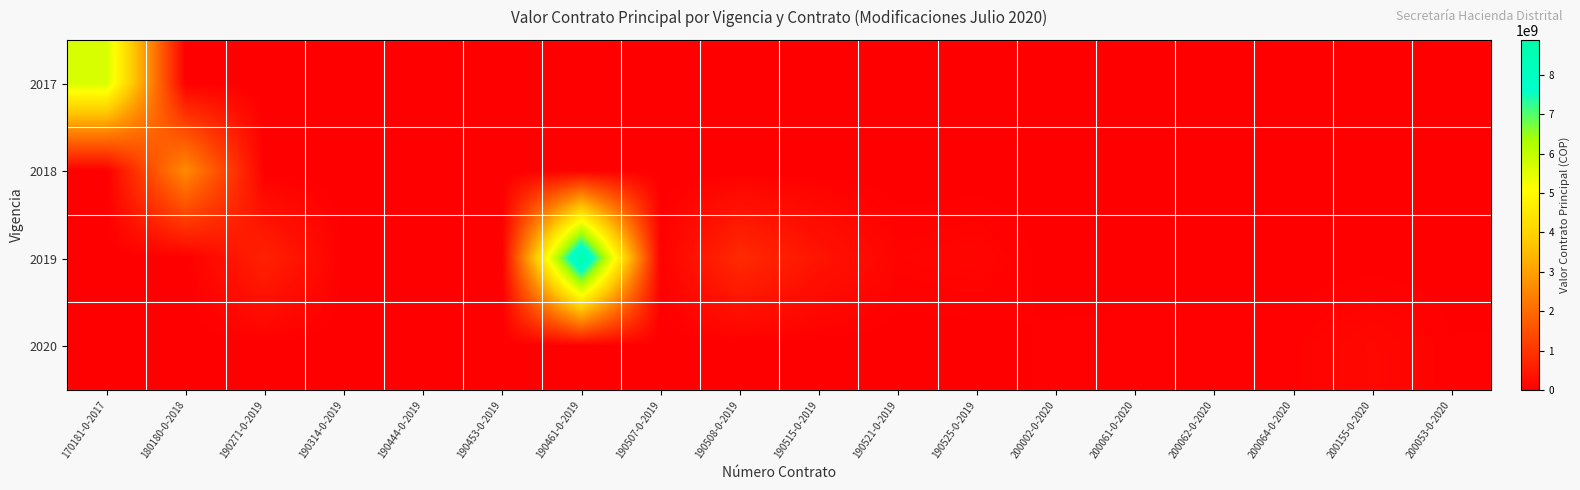

What is the spread (max minus min) of values at 190515-0-2019?

384006814